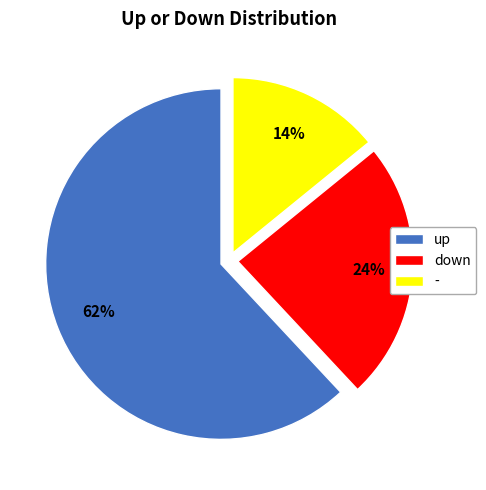

Approximately how many times larger is the value at up compared to down?

2.6